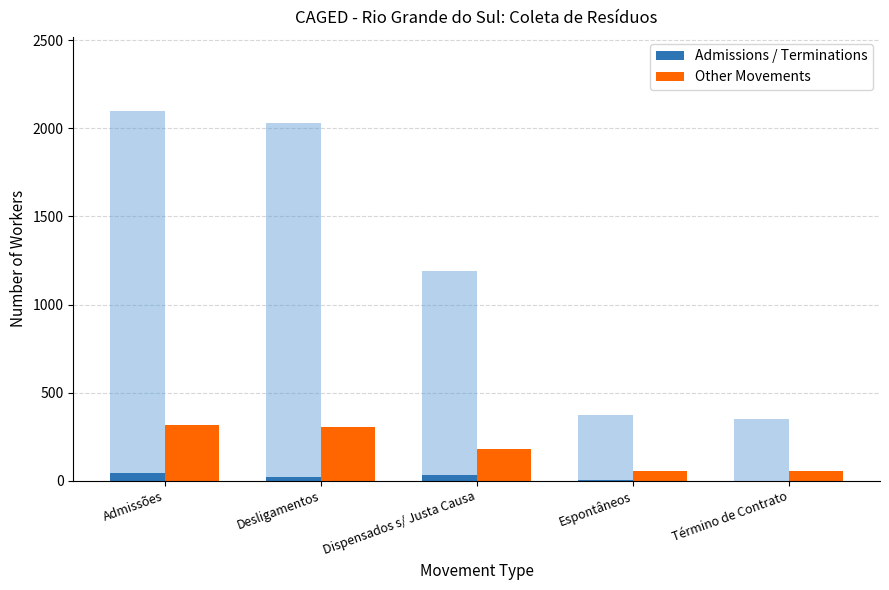

How many data points in Admissions / Terminations are above 22?

2